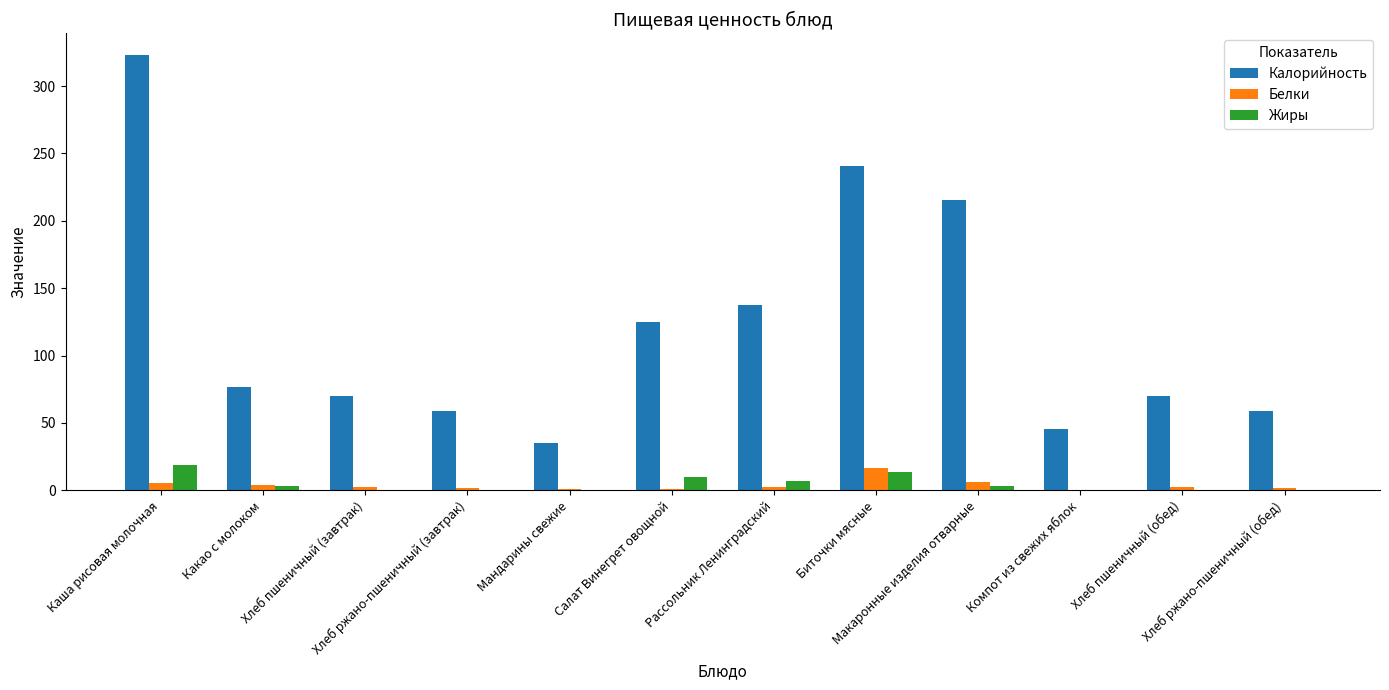

What is the greatest value displayed?

323.1